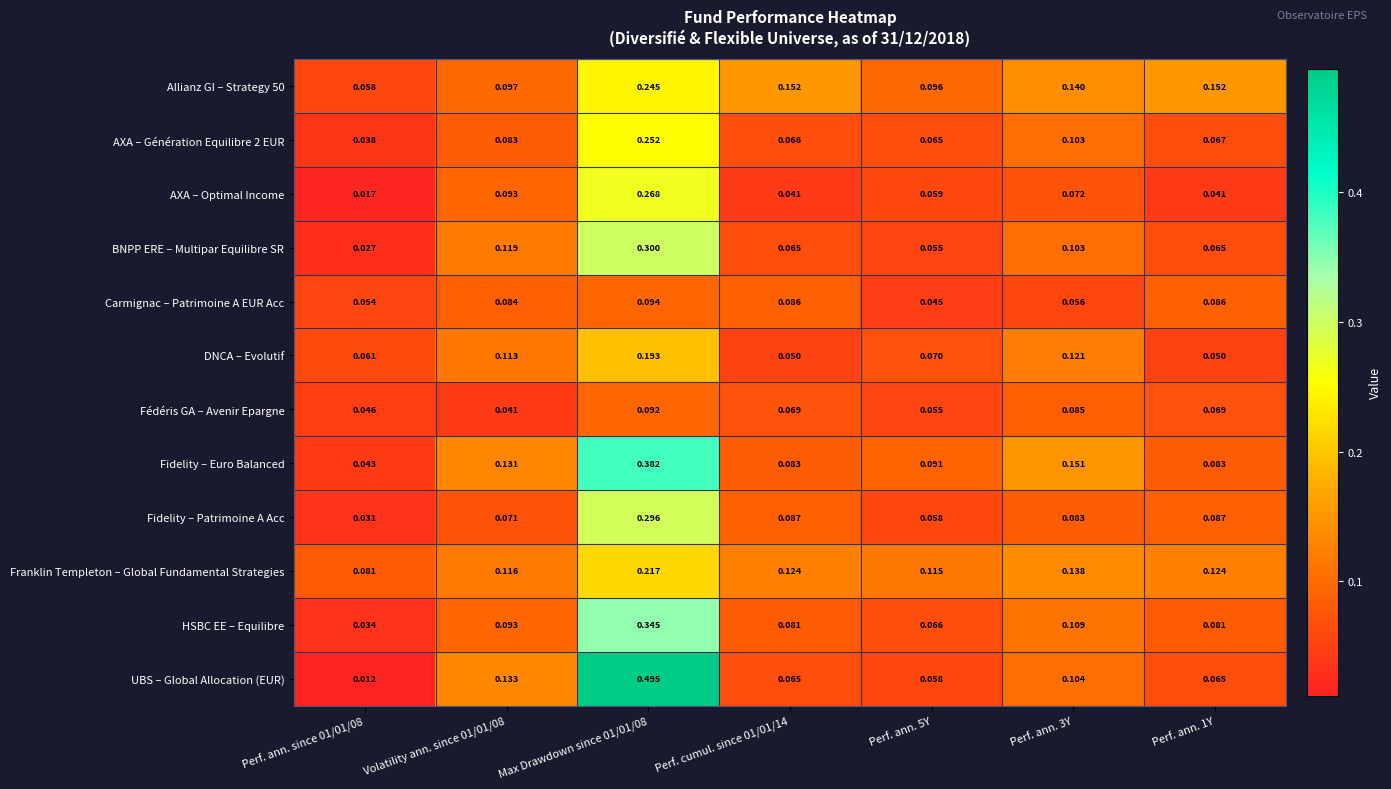

Which series has the largest range (max minus min)?

UBS – Global Allocation (EUR)